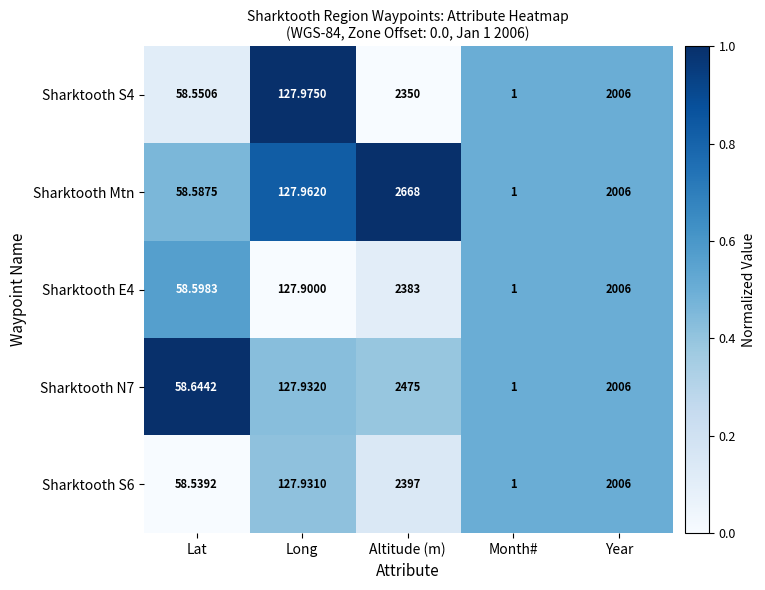

At which category is the sum across all series the highest?

Altitude (m)